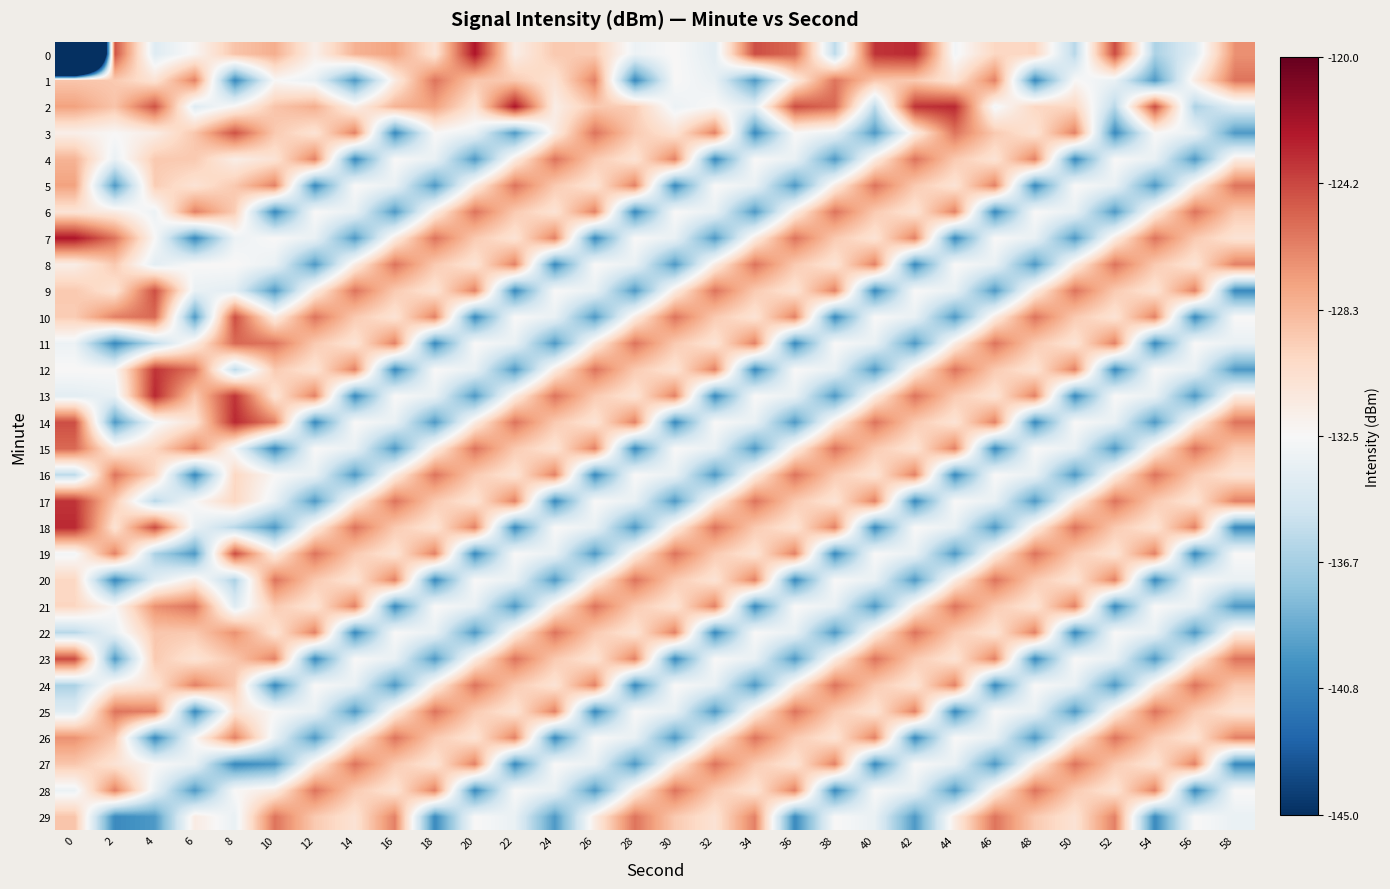

At which category does the chart reach its peak across all series?

20